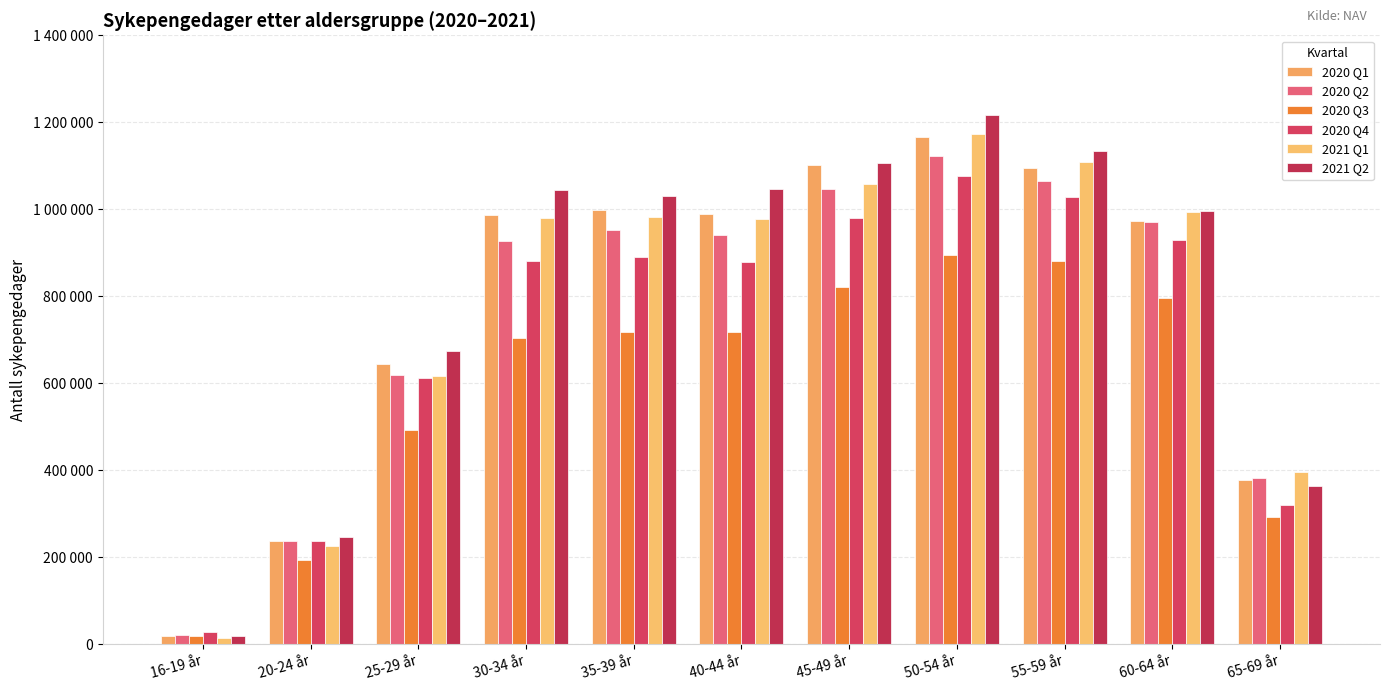

What is the minimum value shown in the chart?

14082